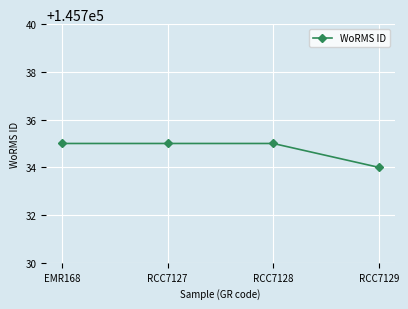

What is the label of the 2nd point from the right?

RCC7128